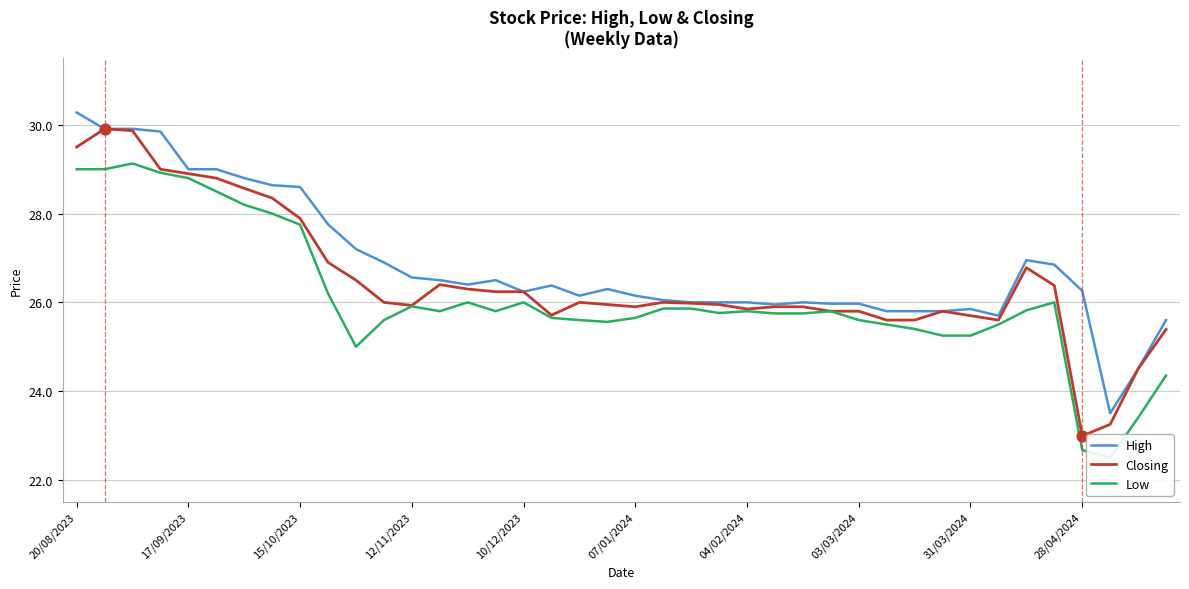

Which series reaches the minimum Y coordinate?

Low